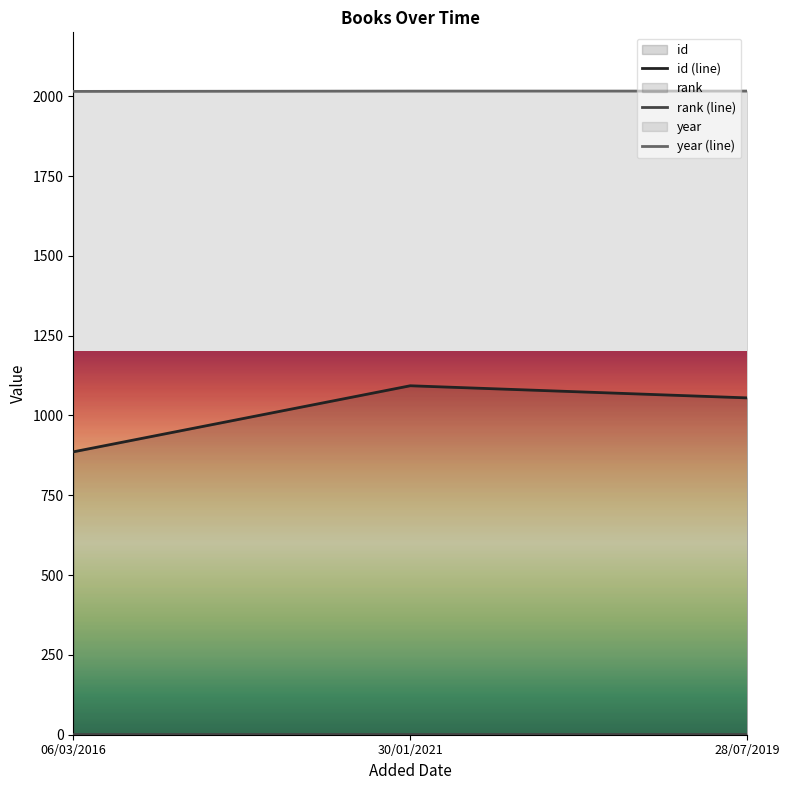

List the series in order of their peak value, highest first.

year, id